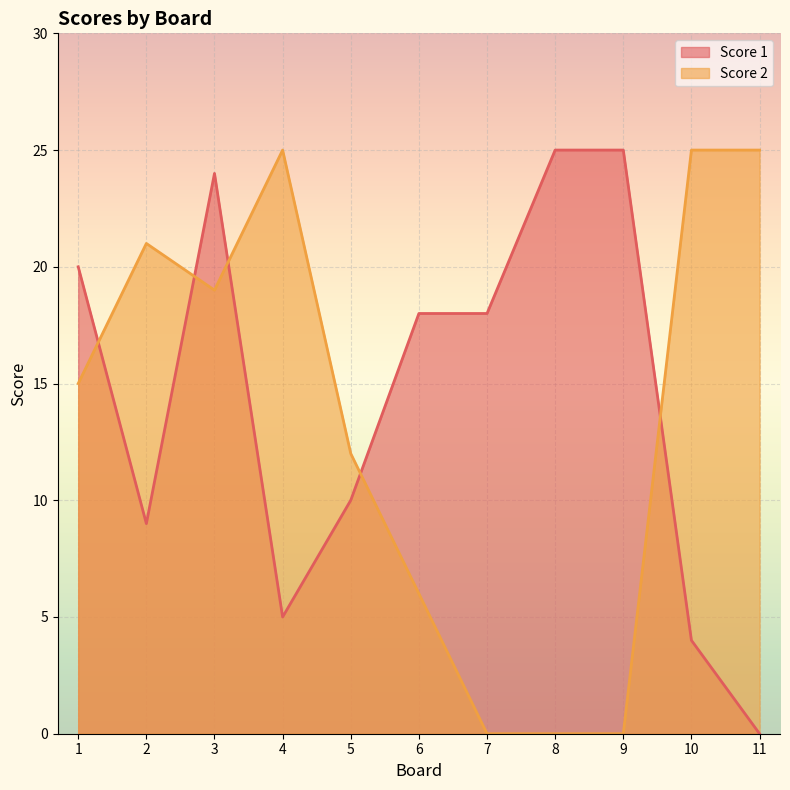

Where is the first local maximum for Score 1?

3